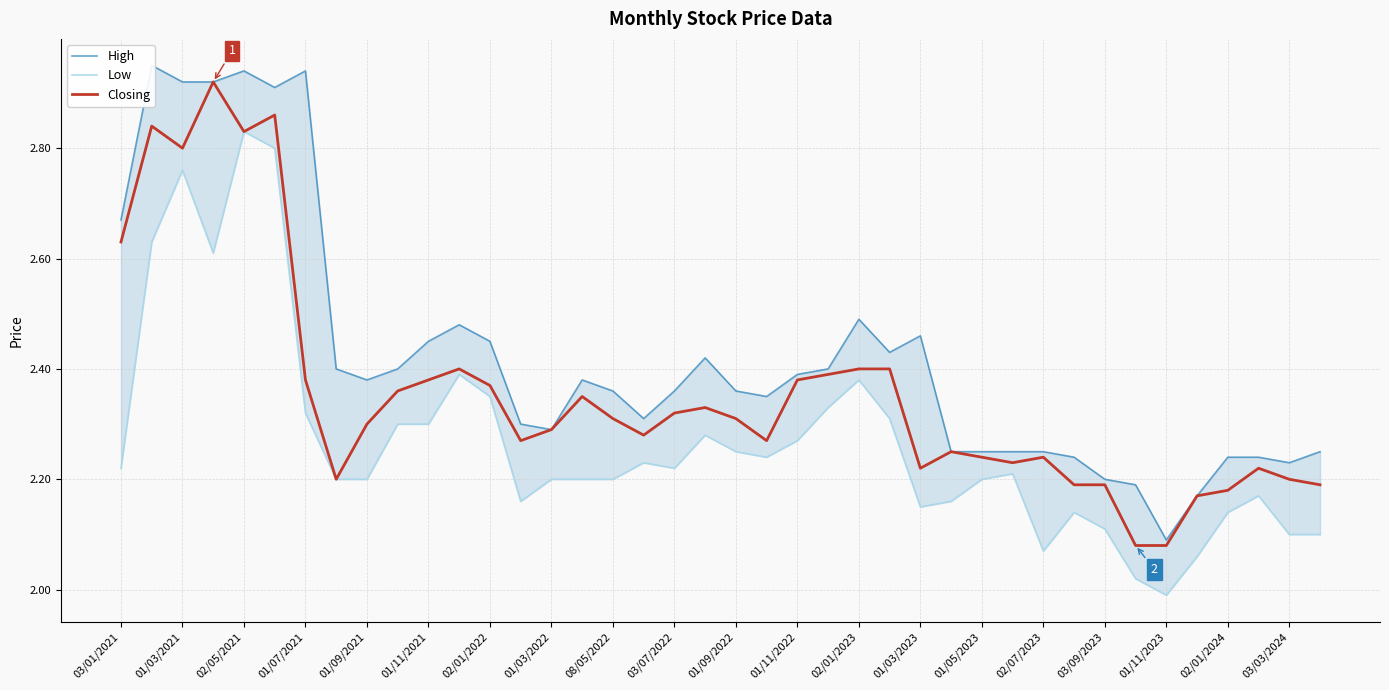

What is the value of the High point at the 13th from the left?

2.5